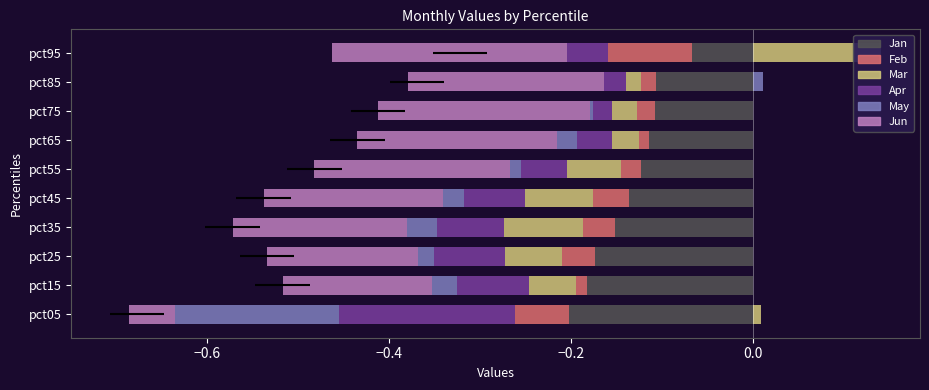

True or false: Mar has a value of 0.0 at pct25.

True